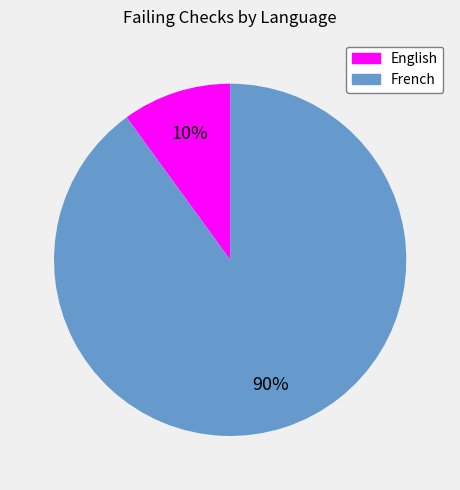

Do English and French together represent more than half of the pie?

Yes